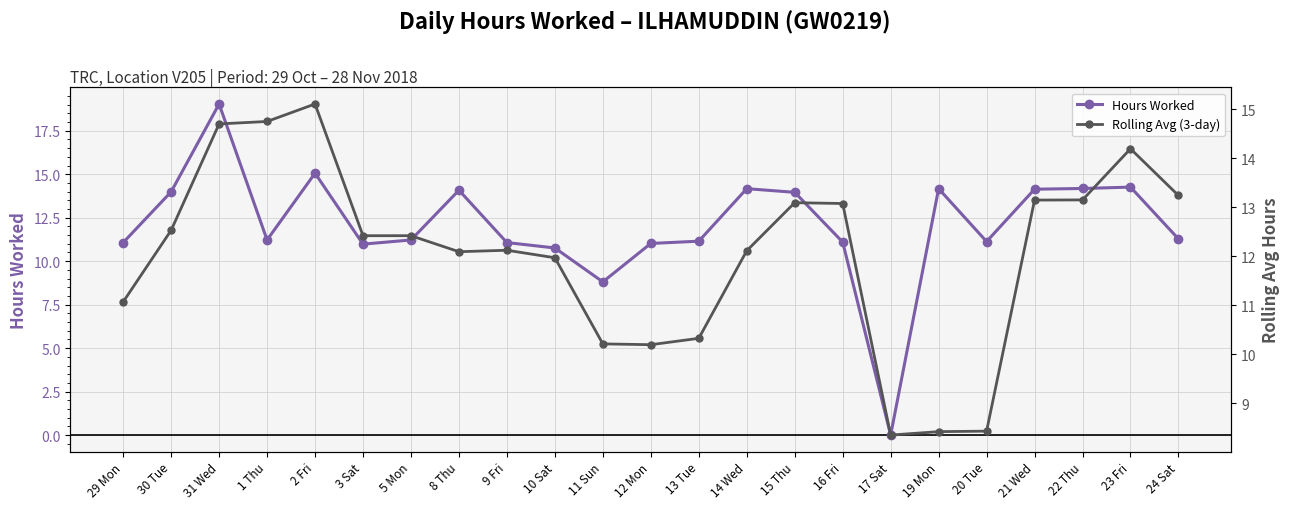

Count the number of categories in the chart.

23